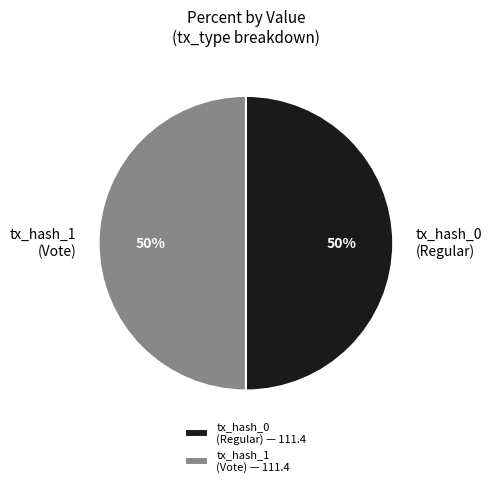

To the nearest percent, what is the combined percentage of tx_hash_0 and tx_hash_1?

100%